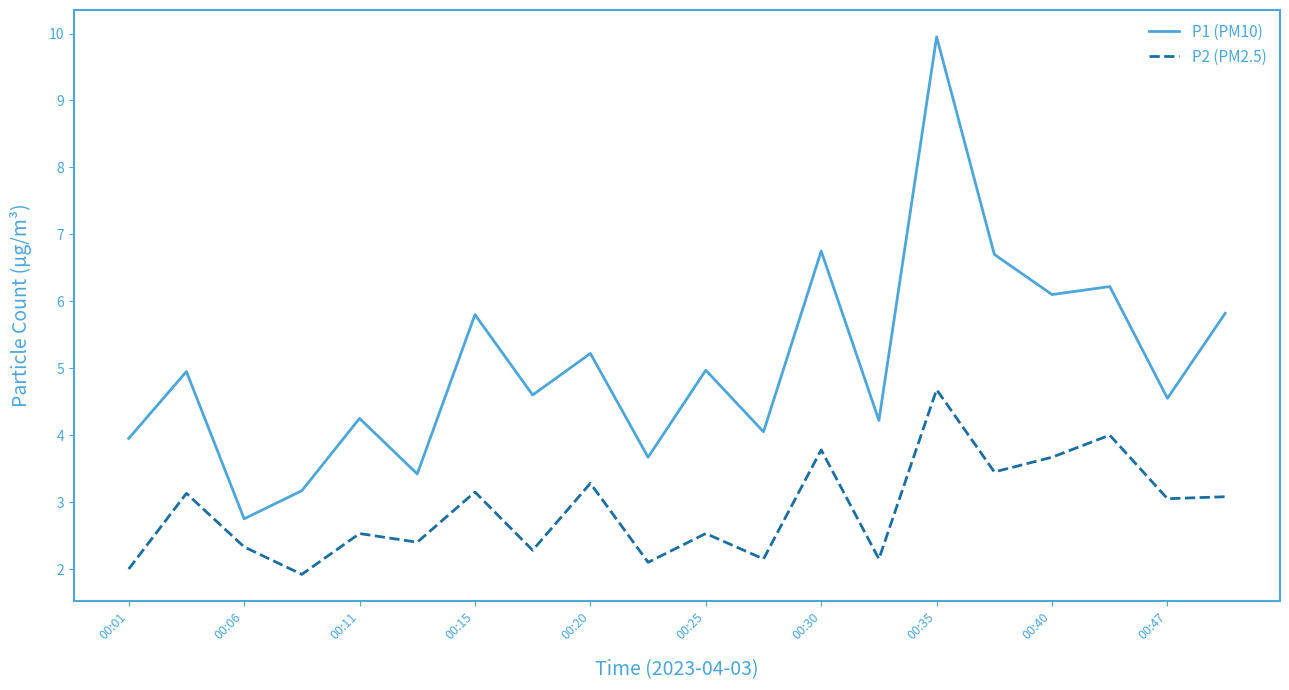

Which series has the largest total across all categories?

P1 (PM10)